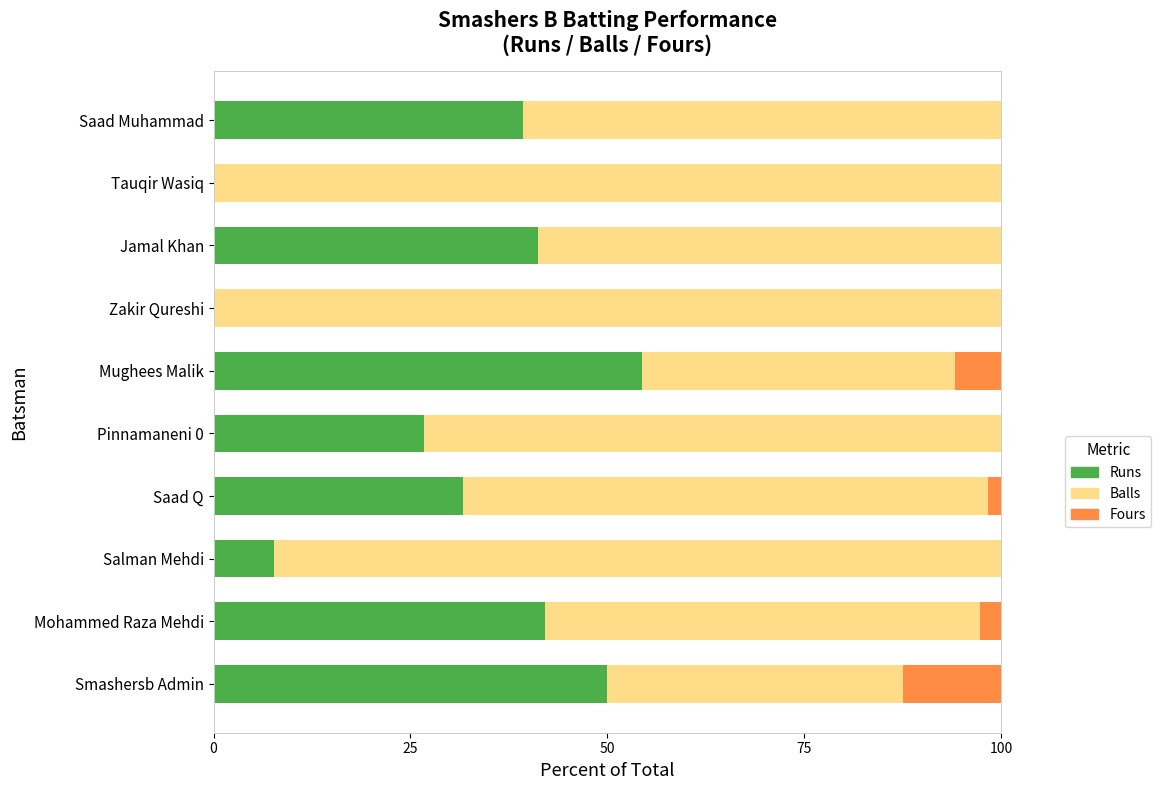

What is the total value across all series at Mohammed Raza Mehdi?

100.0